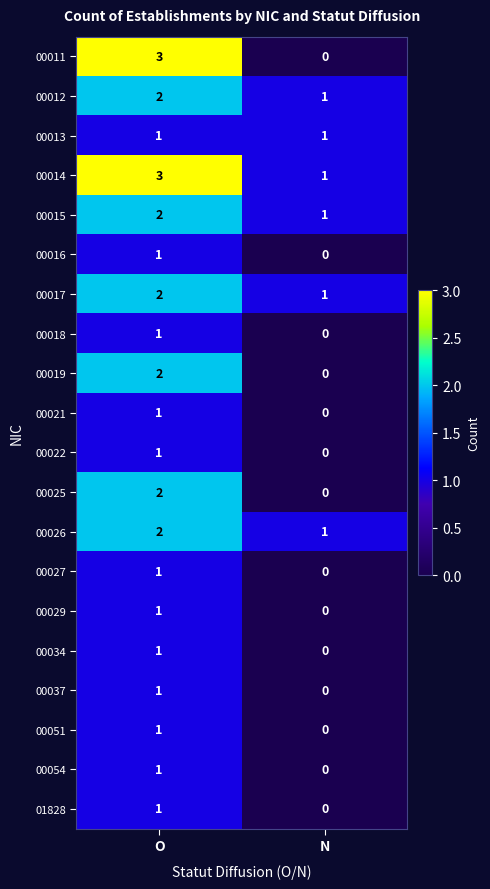

List the labels in order of 00015 value, smallest first.

N, O